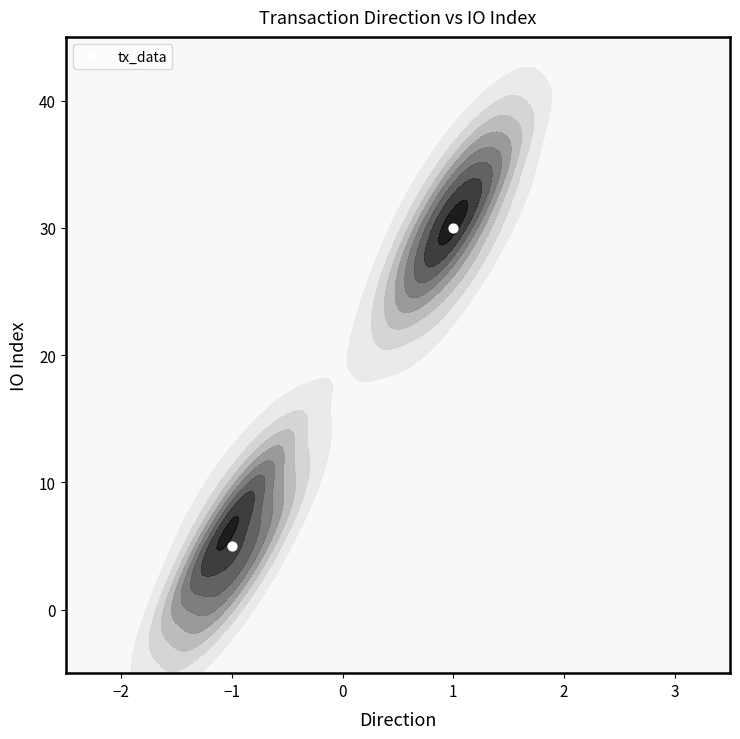

Between −1 and 1, which is larger?

1